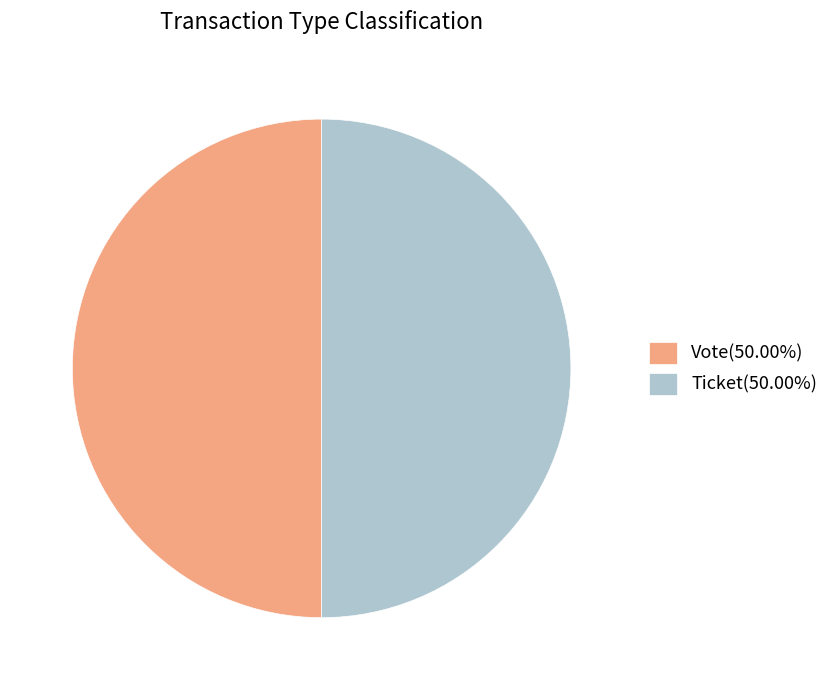

The Ticket slice represents 13% of the pie. True or false?

False